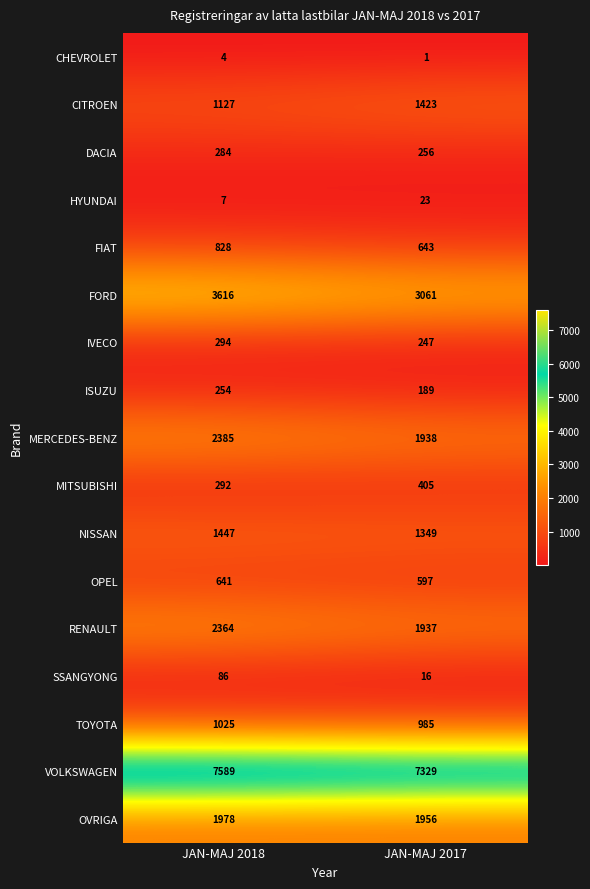

Which series has the largest range (max minus min)?

FORD